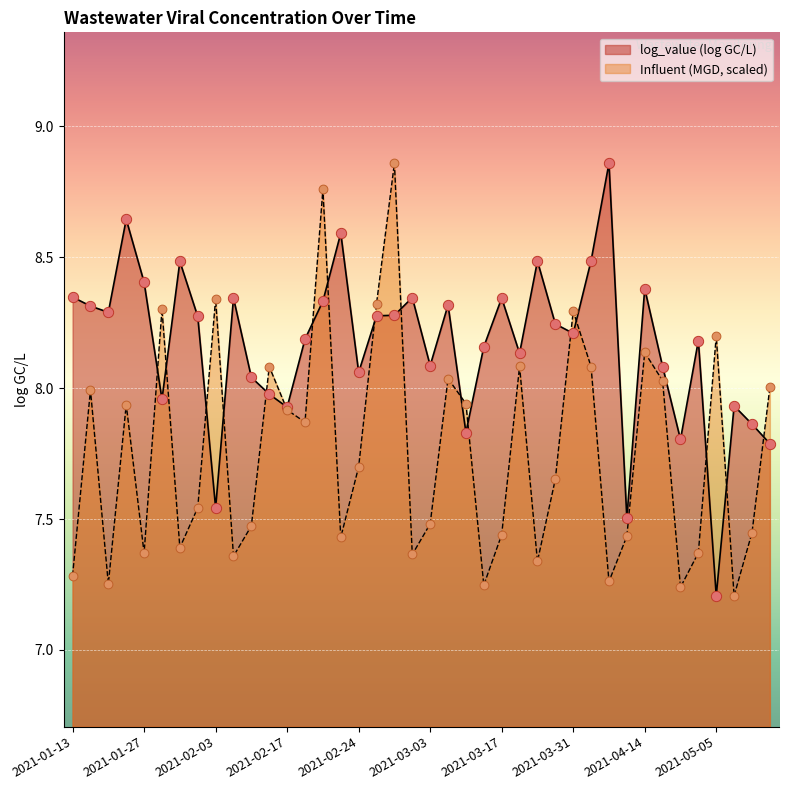

Which series contains the lowest Y value?

log_value (log GC/L)